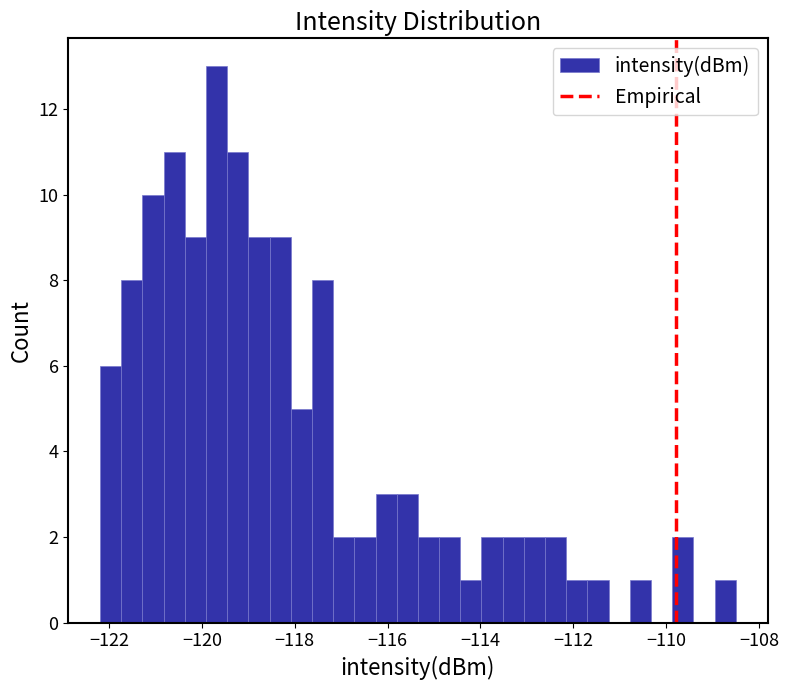

Around what value on the x-axis is the tallest bar? Give the approximate position of its centre, as read against the axis.

-119.6